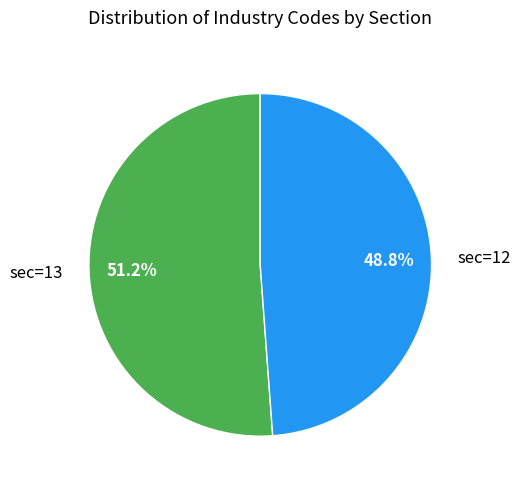

Between sec=13 and sec=12, which is larger?

sec=13